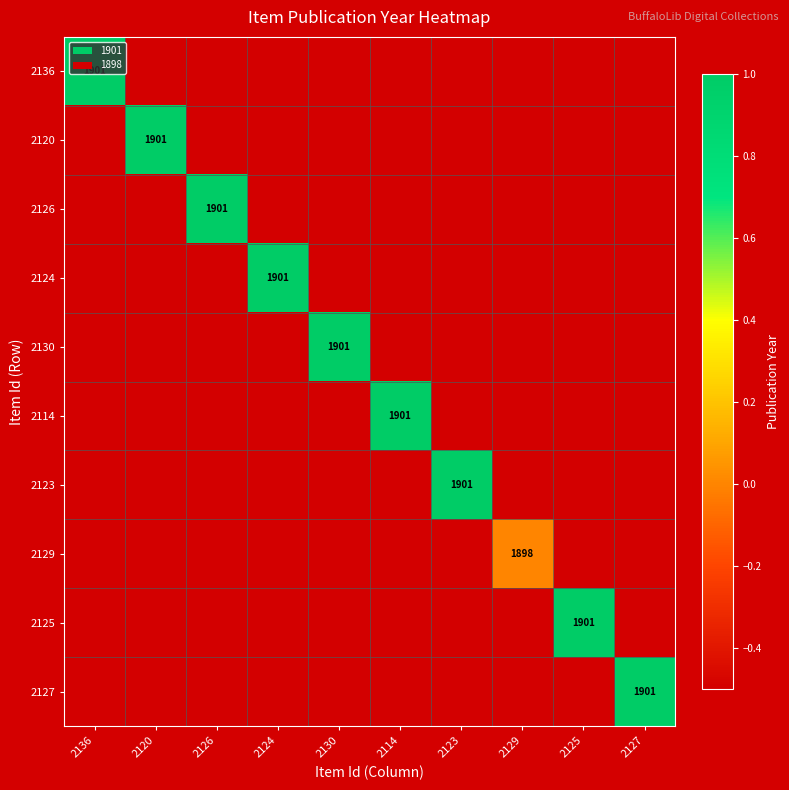

How many negative values does the 2130 series have?

9